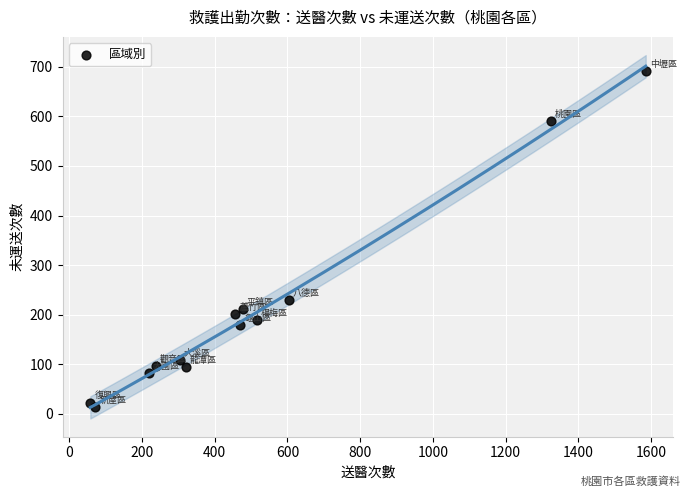

What is the range of X values (max minus min)?

1527